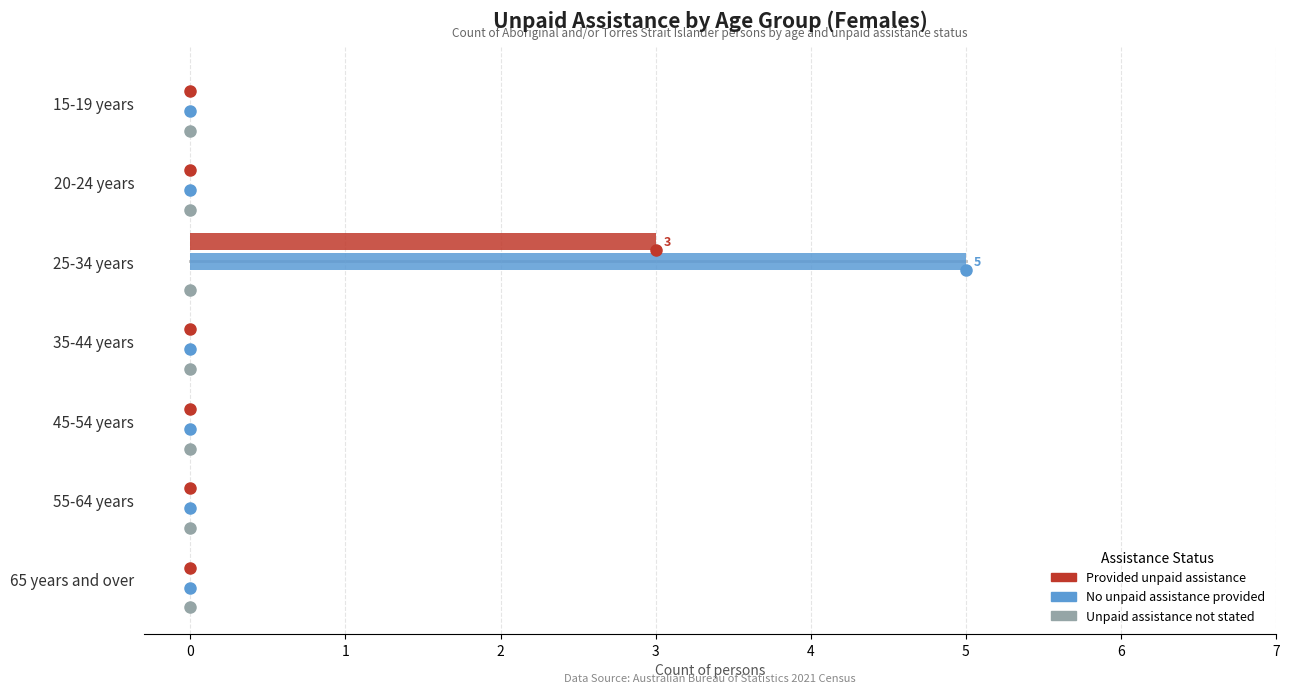

Count the No unpaid assistance provided values in the range 0 to 1.

6